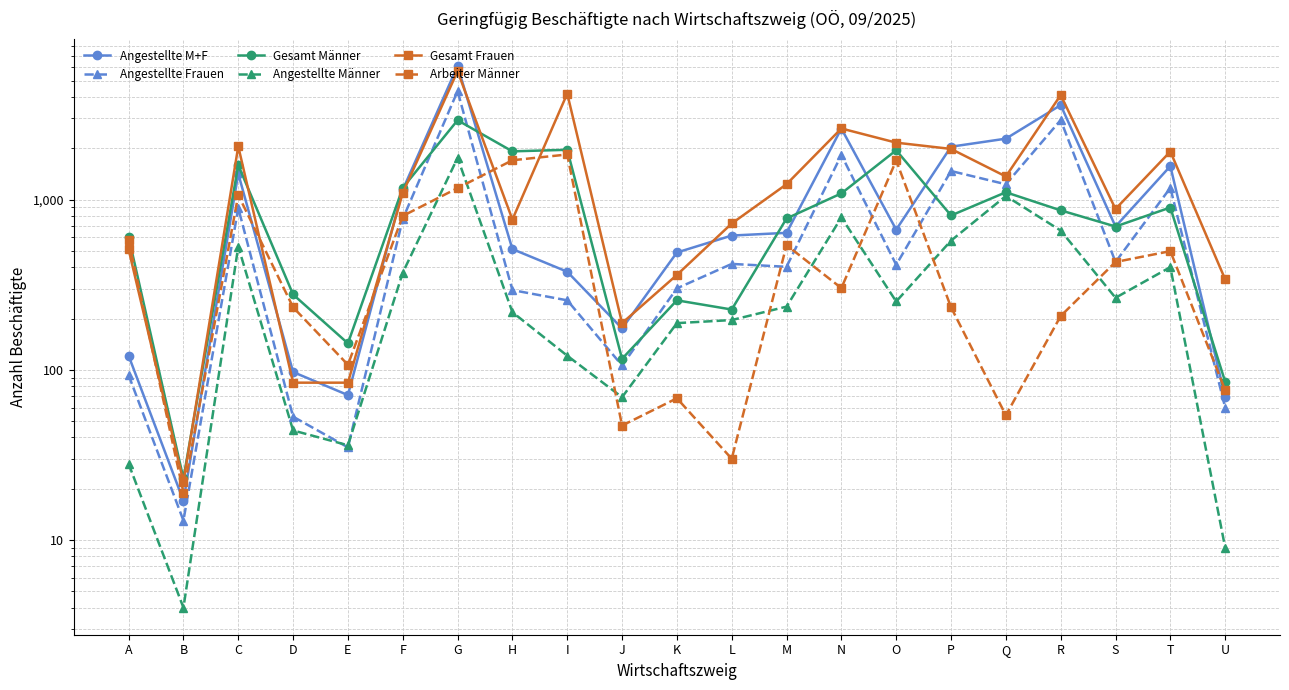

What is the spread (max minus min) of values at I?

4078